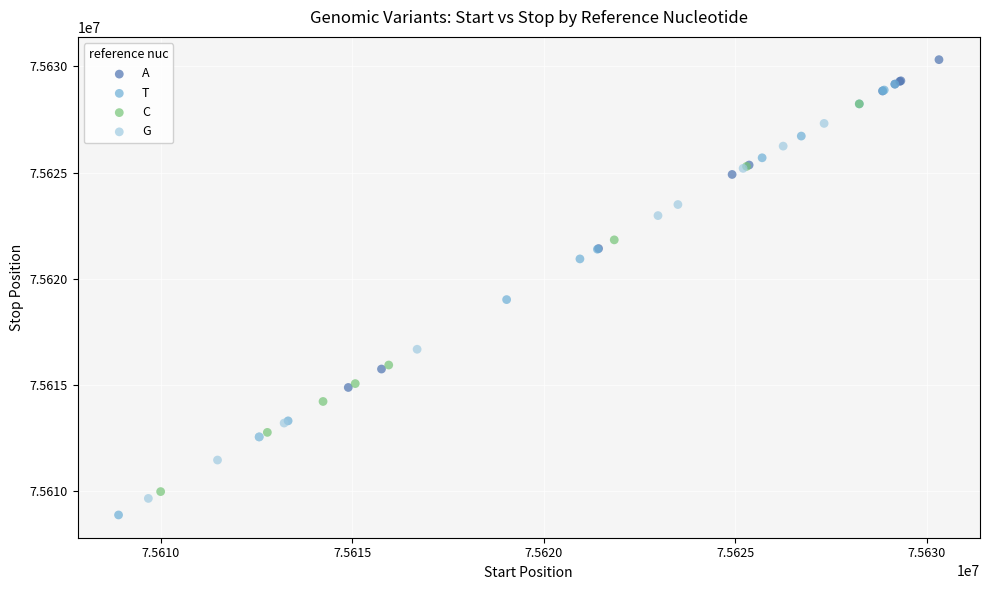

Which series has the widest spread of Y values?

T